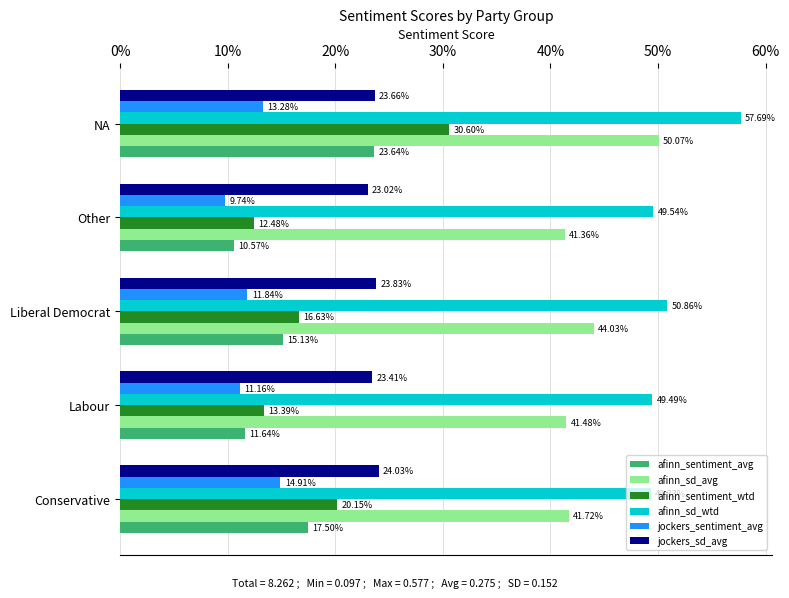

What is the label of the 2nd bar from the left?

Labour